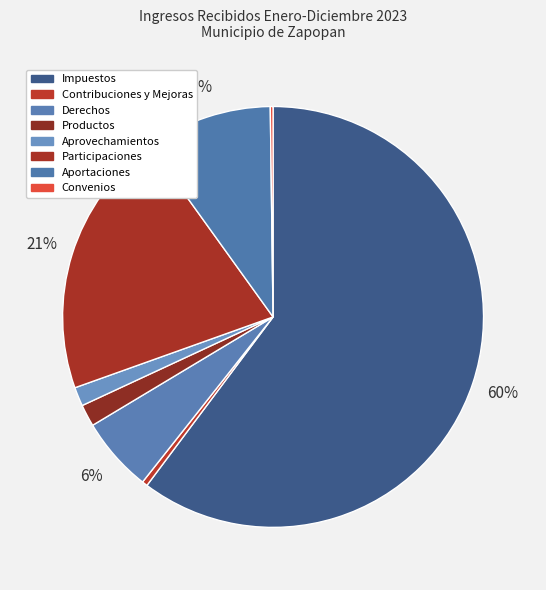

Rank the categories by value from highest to lowest.

Impuestos, Participaciones, Aportaciones, Derechos, Productos, Aprovechamientos, Contribuciones y Mejoras, Convenios